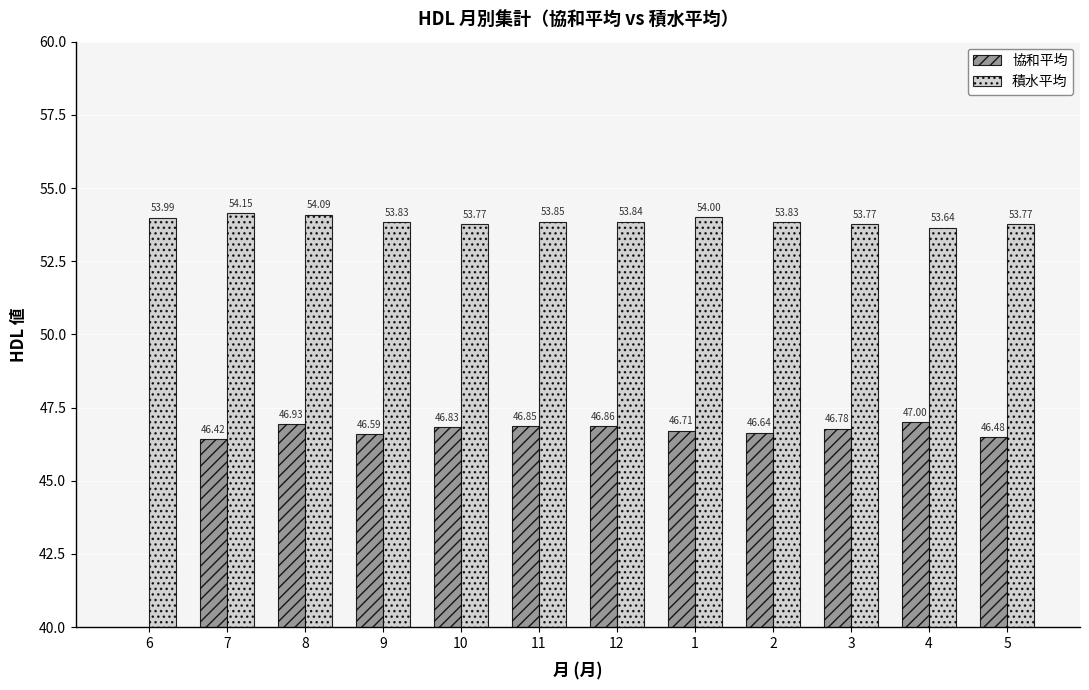

Is it true that 積水平均 equals 19.3 at 2?

False